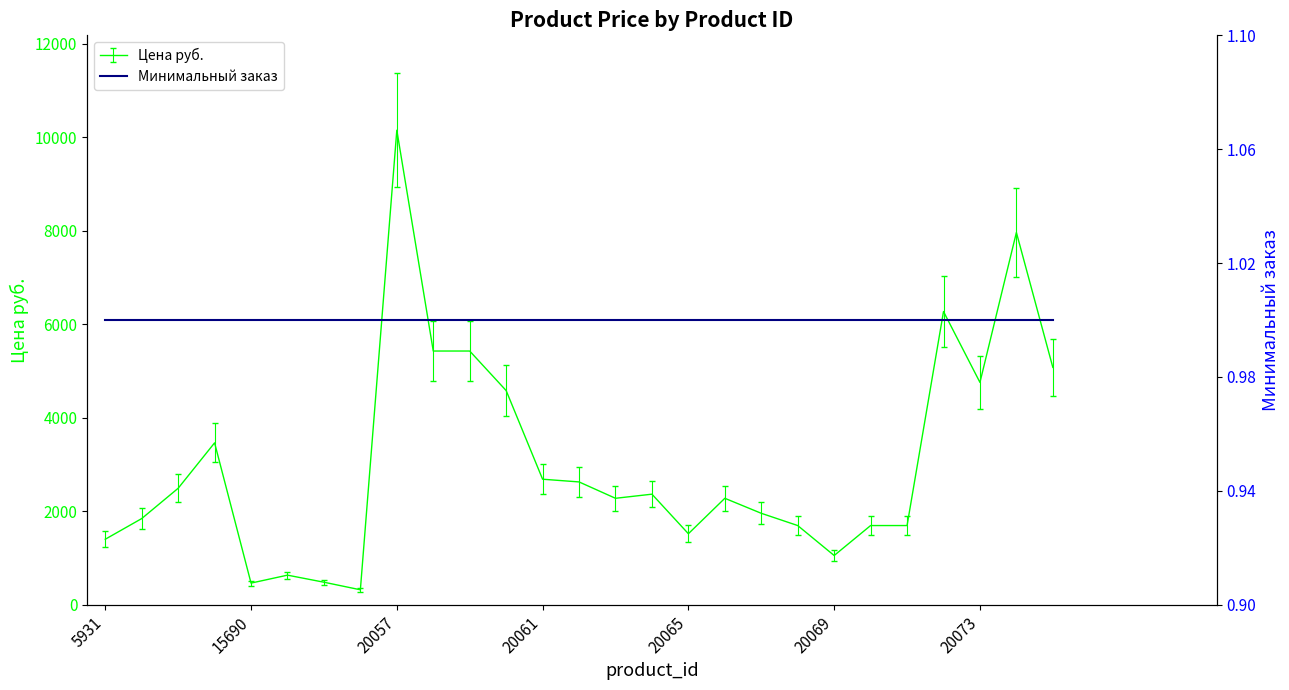

Where is the data nearest to the value 5233?

20075